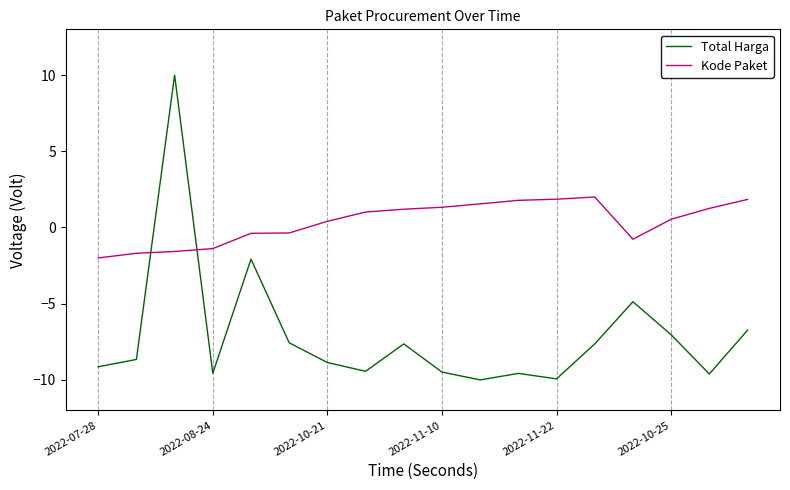

After their last crossing, which series has the higher values: Kode Paket or Total Harga?

Kode Paket